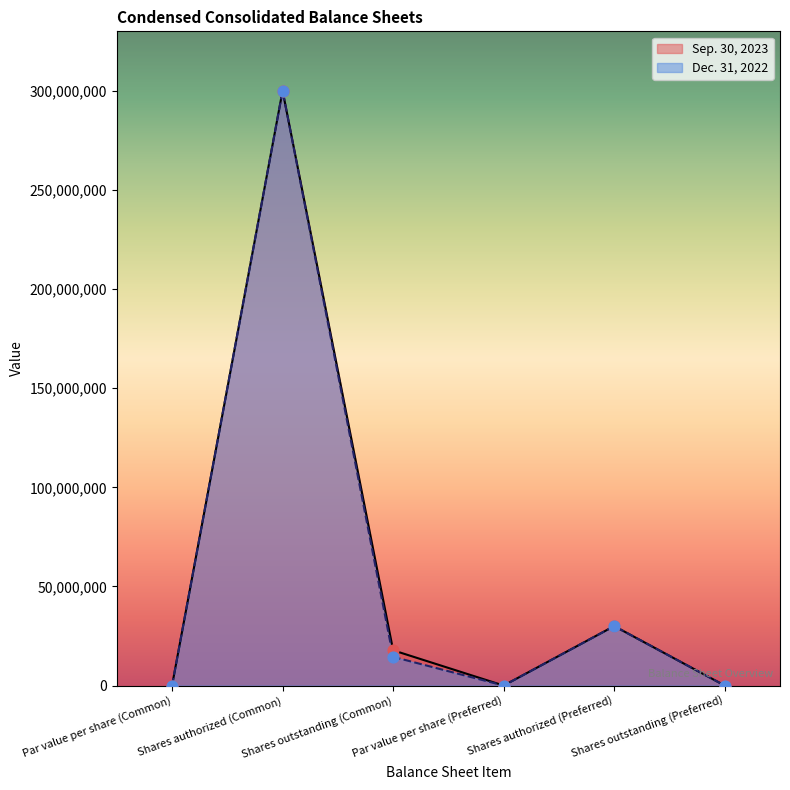

Which series reaches the maximum Y coordinate?

Sep. 30, 2023